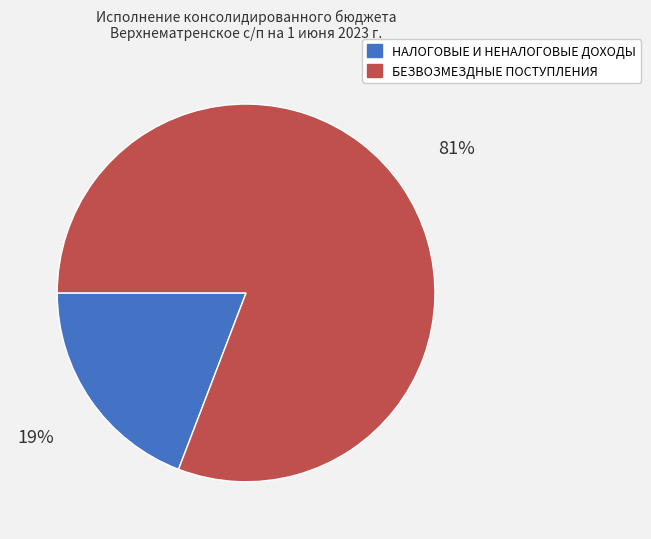

What is the majority slice?

БЕЗВОЗМЕЗДНЫЕ ПОСТУПЛЕНИЯ